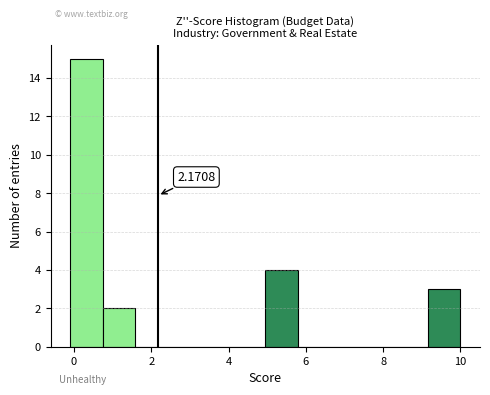

Which range on the x-axis has the tallest bar?

0.0 to 0.8